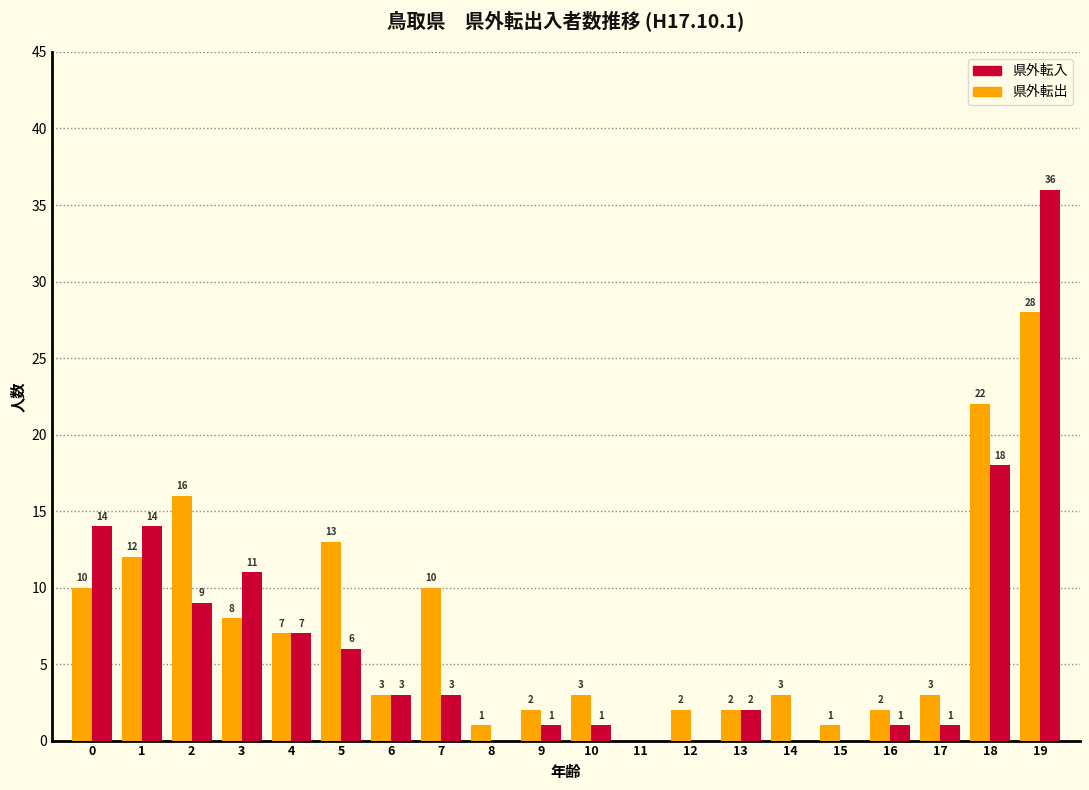

Which series changed the most between 2 and 15?

県外転出